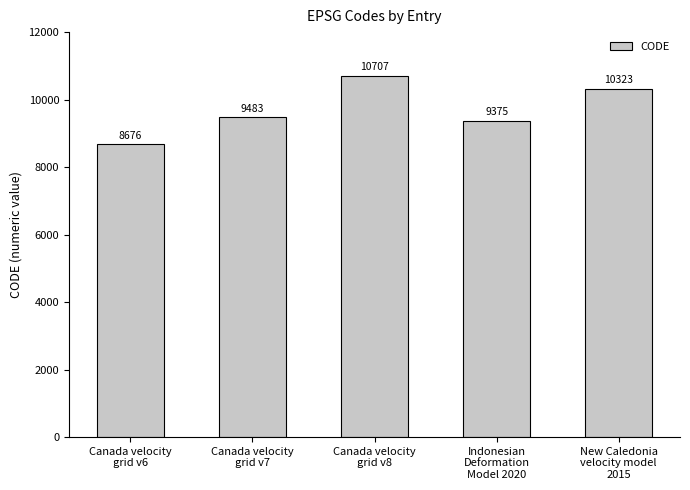

Reading left to right, list all the values displayed in this chart.

Canada velocity
grid v6=8676	Canada velocity
grid v7=9483	Canada velocity
grid v8=10707	Indonesian
Deformation
Model 2020=9375	New Caledonia
velocity model
2015=10323